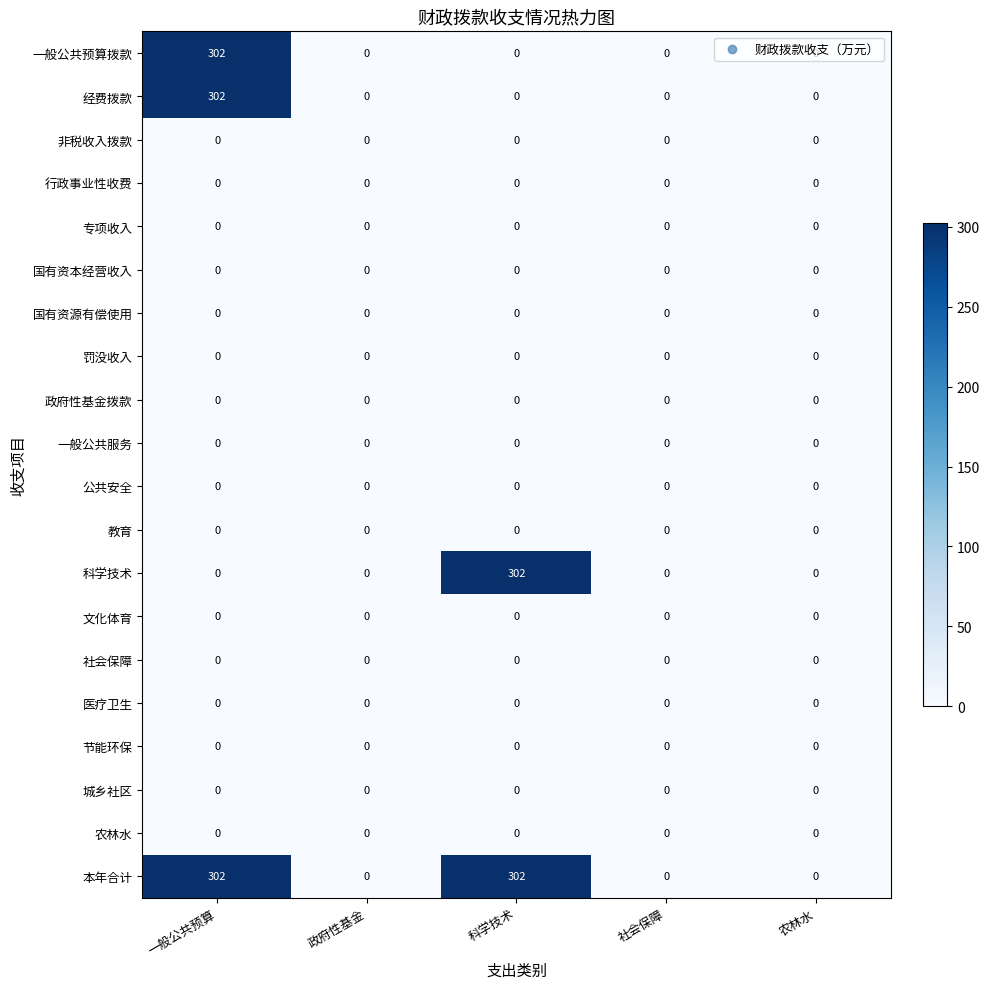

True or false: 科学技术 has a value of 0 at 政府性基金.

True